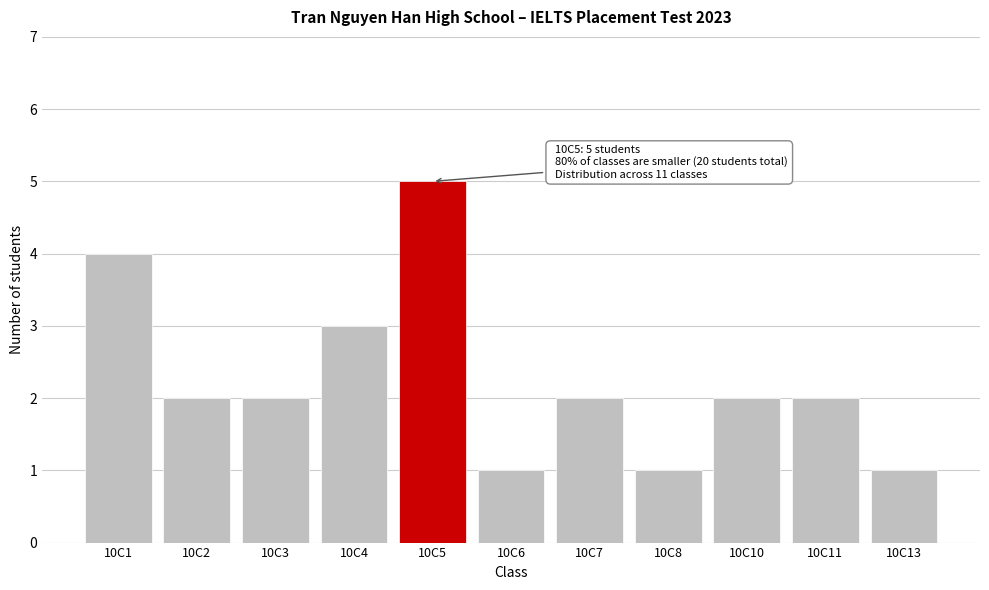

Reading right to left, list all the values displayed in this chart.

10C13=1	10C11=2	10C10=2	10C8=1	10C7=2	10C6=1	10C5=5	10C4=3	10C3=2	10C2=2	10C1=4